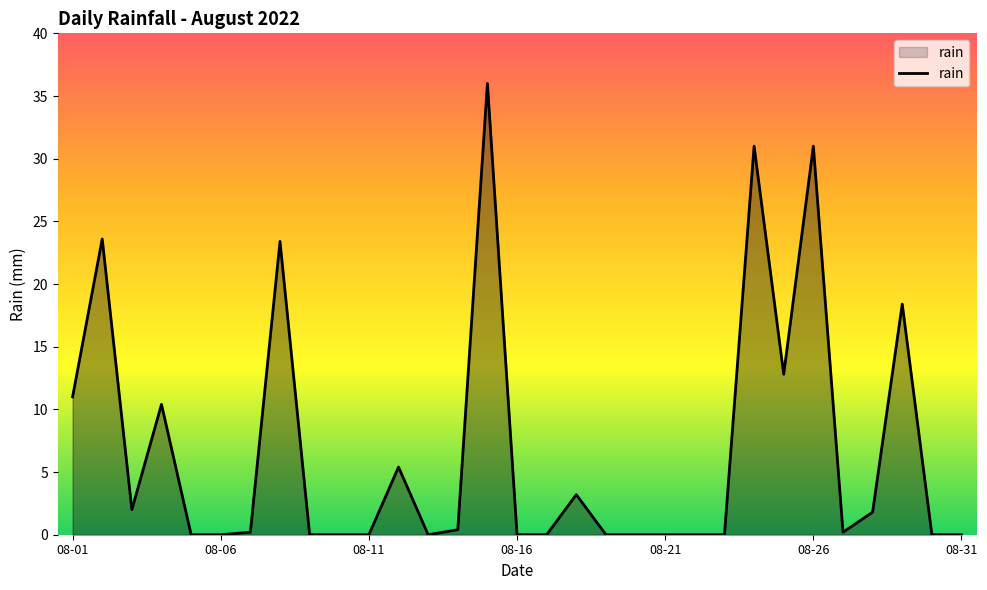

Does the chart have visible grid lines?

No